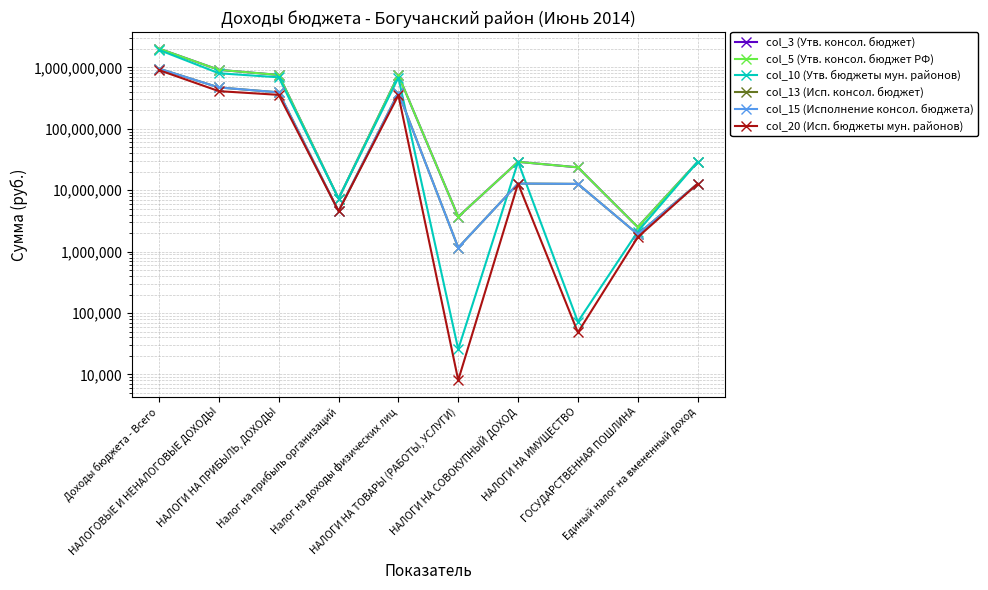

Count the number of categories in the chart.

10